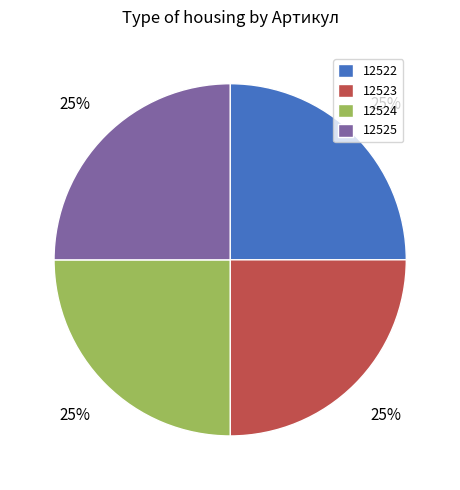

Approximately how many times larger is the value at 12522 compared to 12524?

1.0